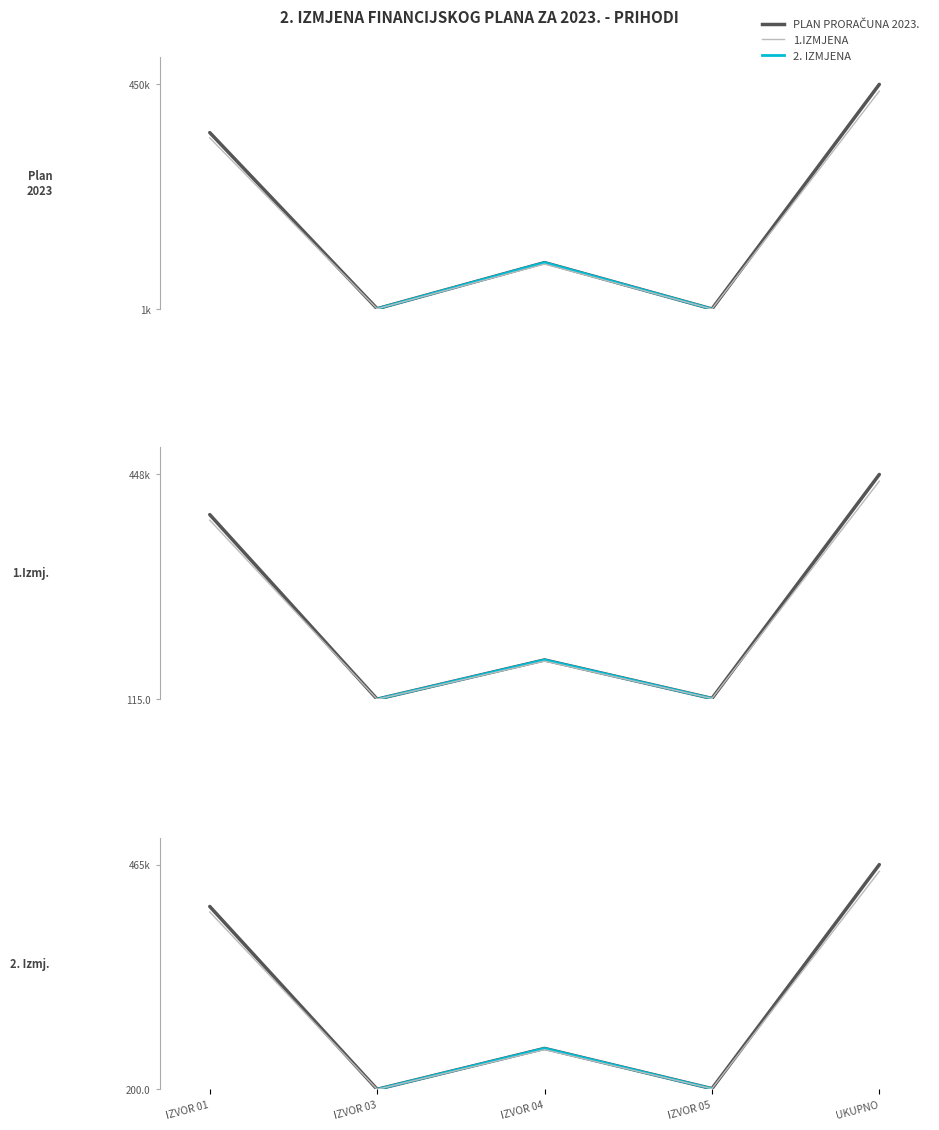

The 2. IZMJENA series shows 302.0 at IZVOR 03. True or false?

False